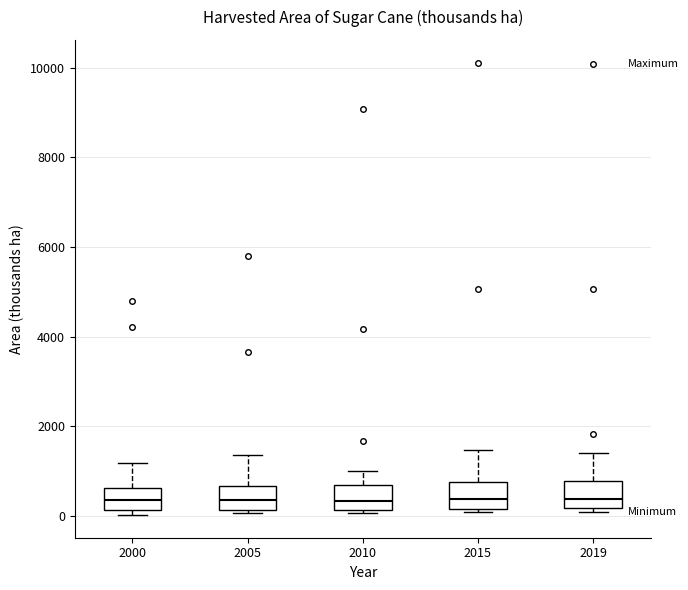

Where is the upper edge of the box at x = 2000 on the y-axis? The values are not printed on the chart, so give them approximately, as read against the axis.

600